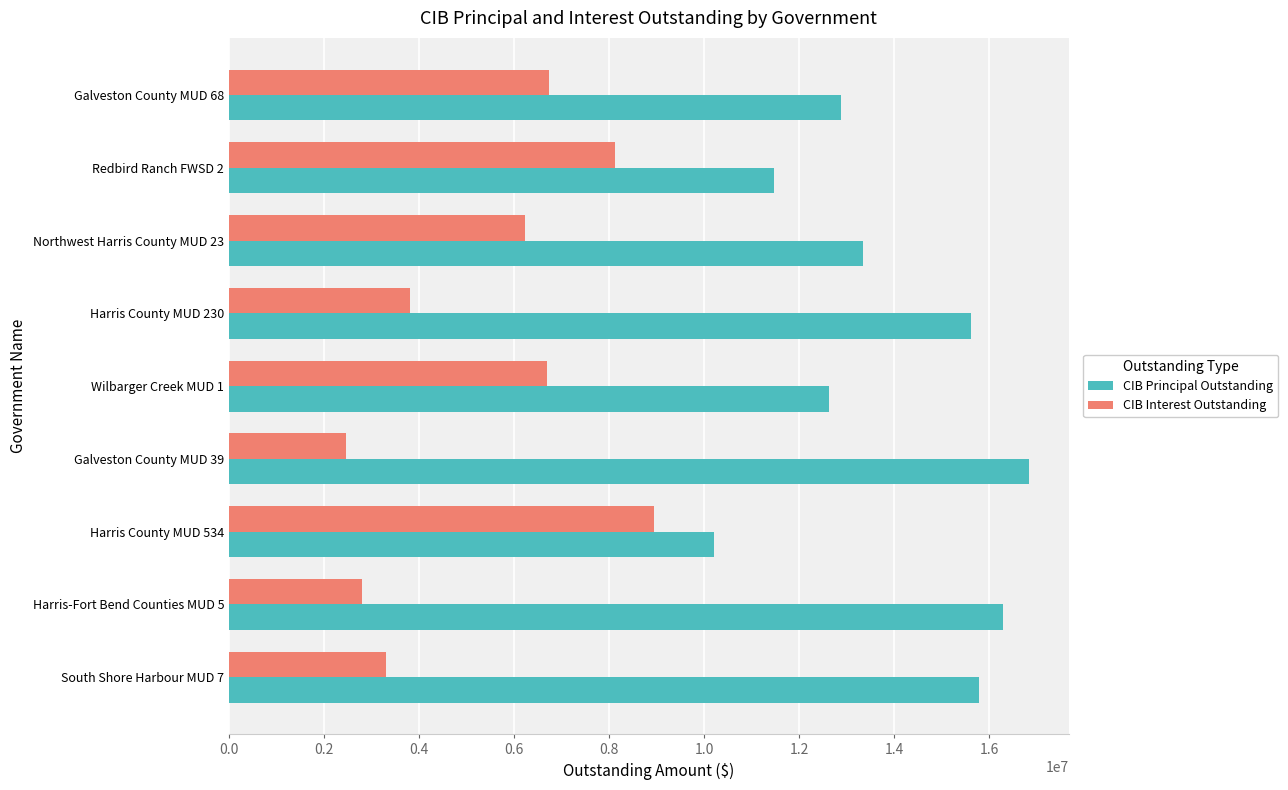

Where is CIB Interest Outstanding nearest to the value 5700659?

Northwest Harris County MUD 23